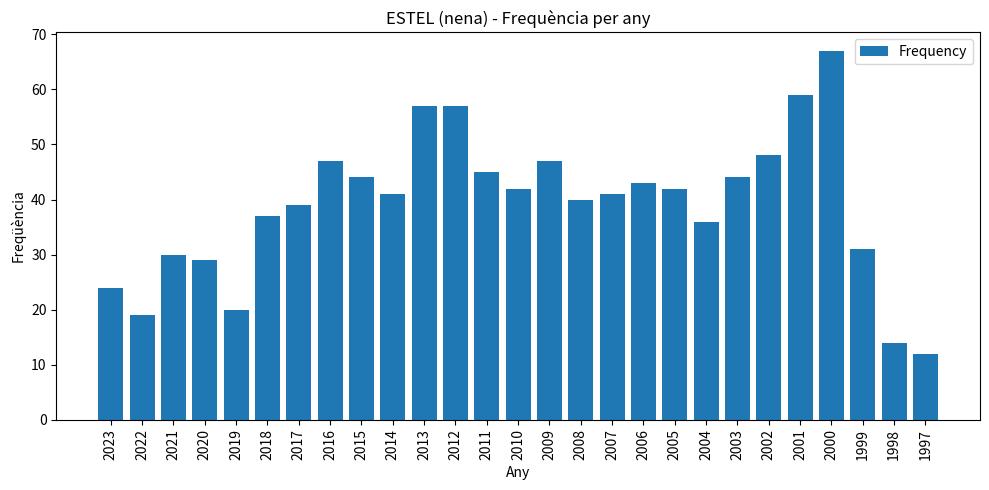

How many bars are there in total?

27